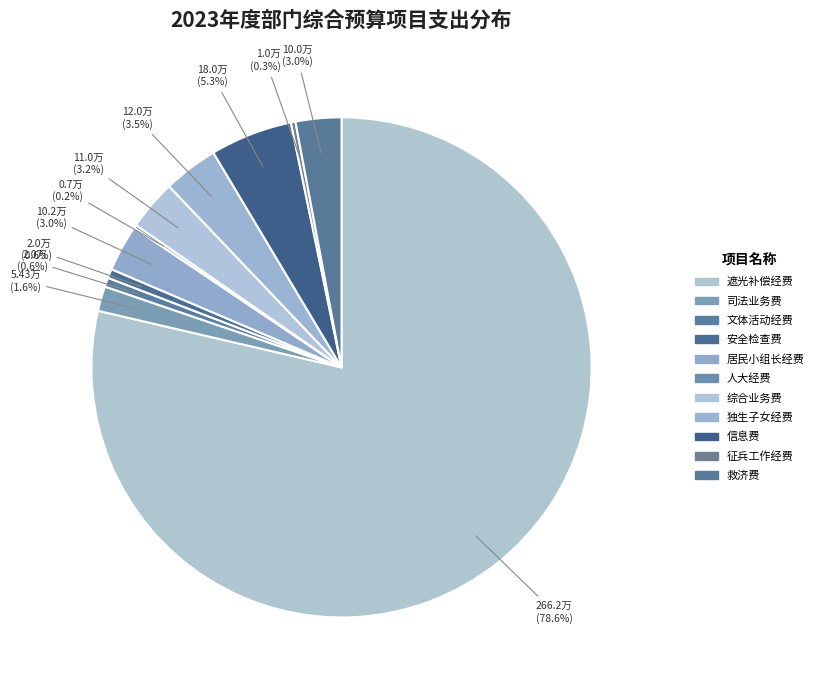

What percentage do 综合业务费 and 信息费 together represent?

8.6%